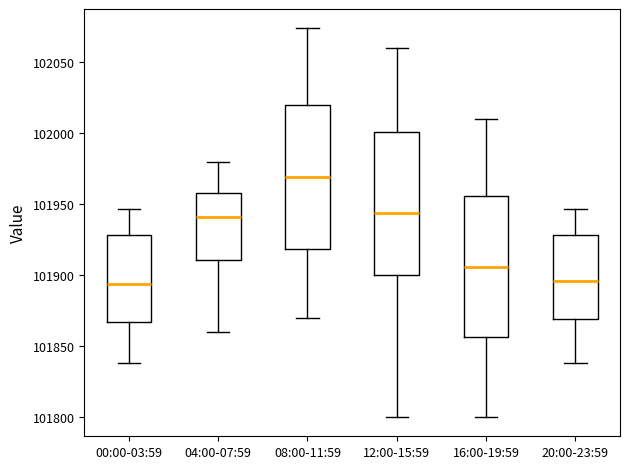

Where is the lower edge of the box for 12:00-15:59 on the y-axis? The values are not printed on the chart, so give them approximately, as read against the axis.

101900